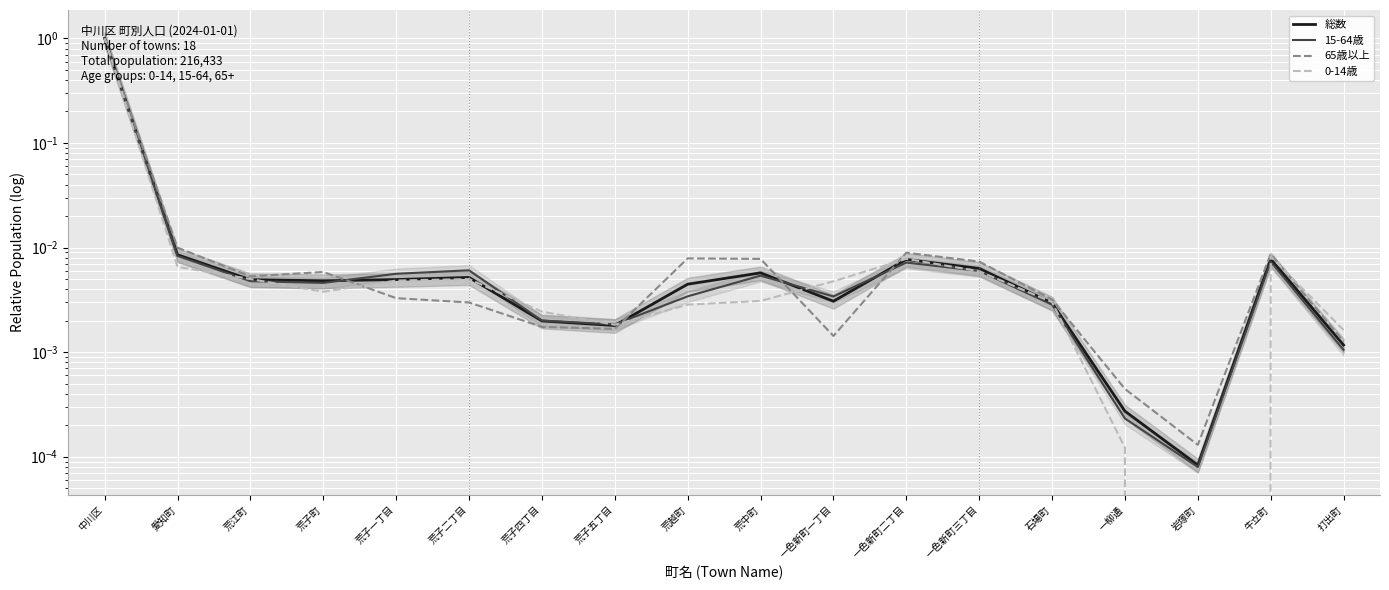

Is the value of 総数 at 荒中町 greater than the value of 15-64歳 at 一柳通?

Yes